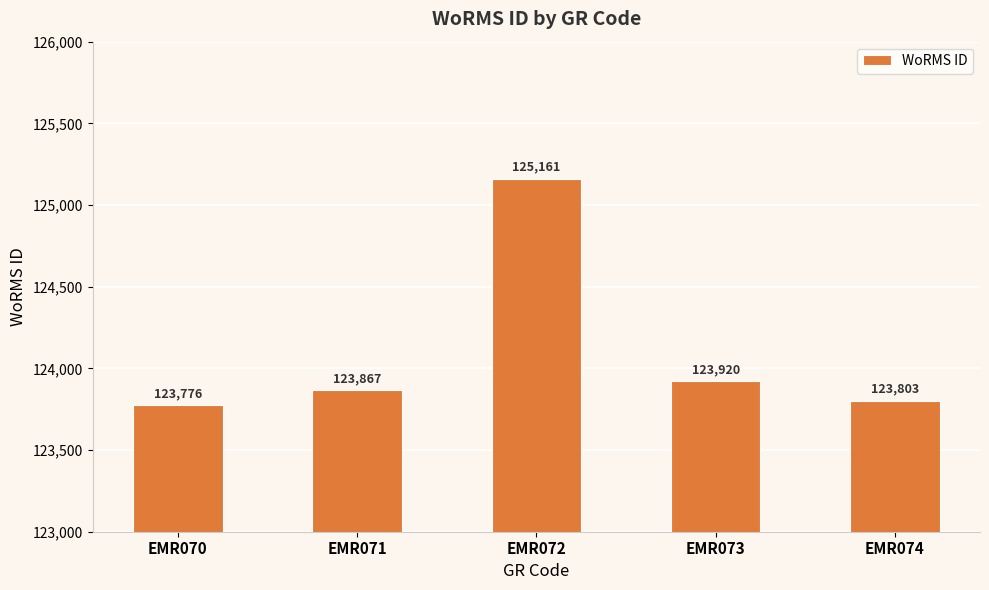

Which category has the highest value across all series?

EMR072